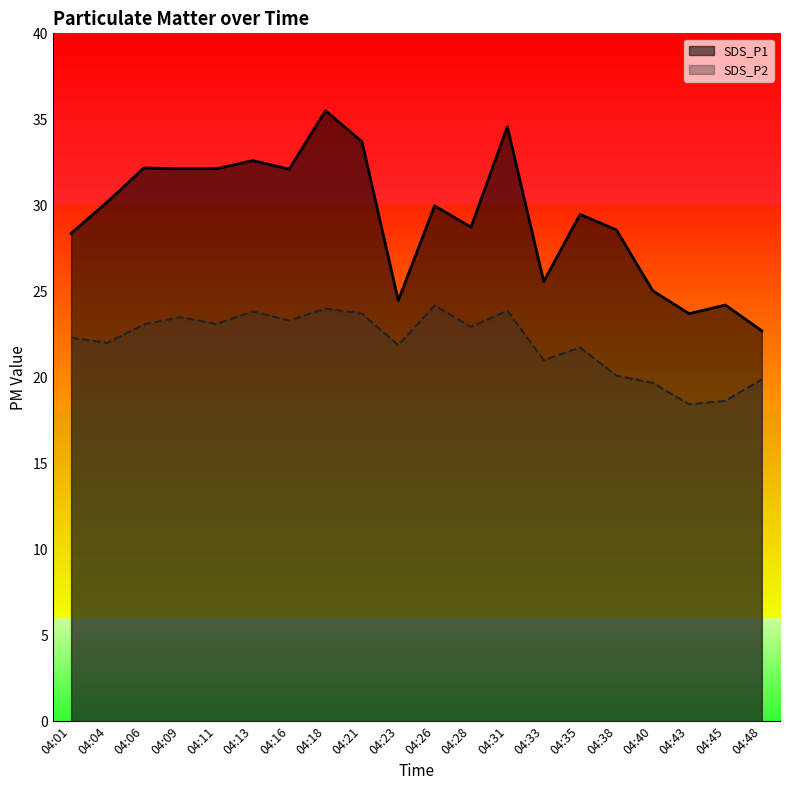

True or false: SDS_P1 has a value of 32.6 at 04:13.

True